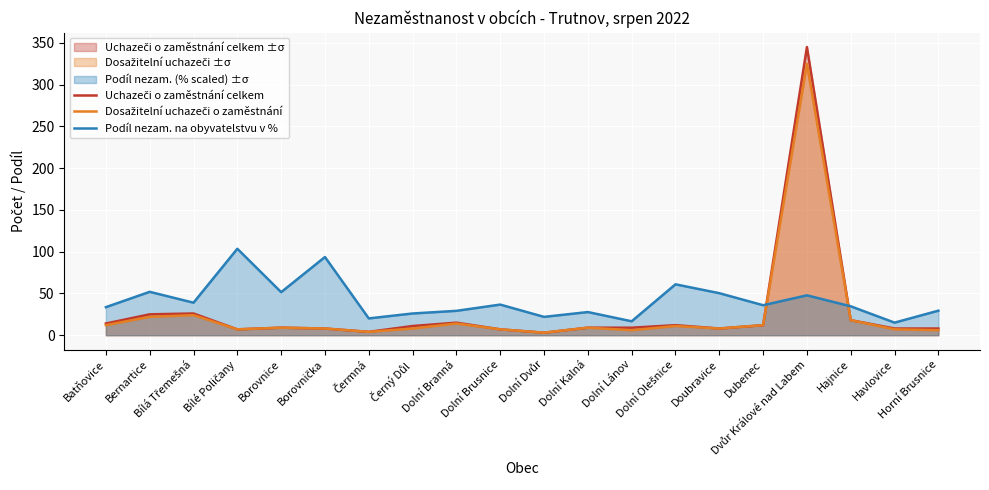

What is the difference between the Podíl nezam. na obyvatelstvu v % values at Bílé Poličany and Bernartice?

51.6